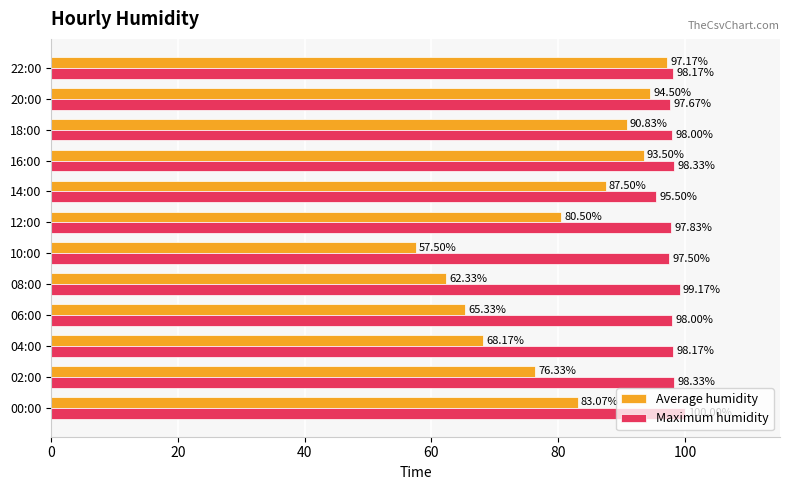

What is the sum of the Average humidity values at 04:00 and 20:00?

162.7